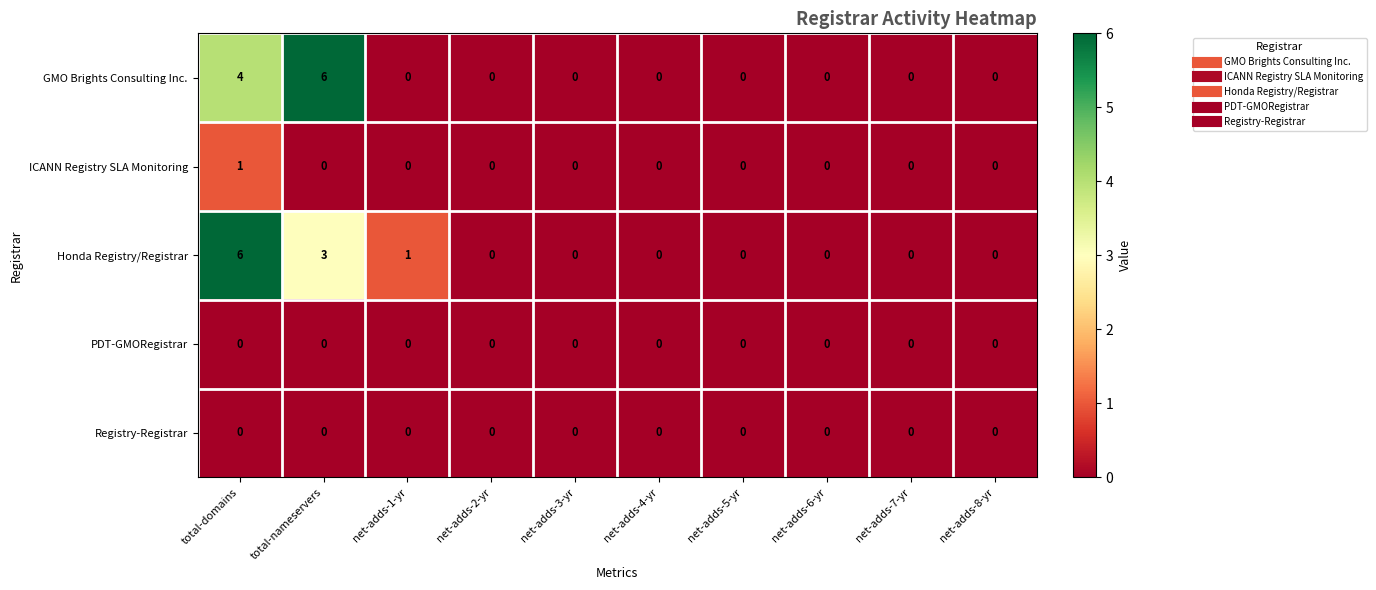

The GMO Brights Consulting Inc. series shows 2 at net-adds-7-yr. True or false?

False